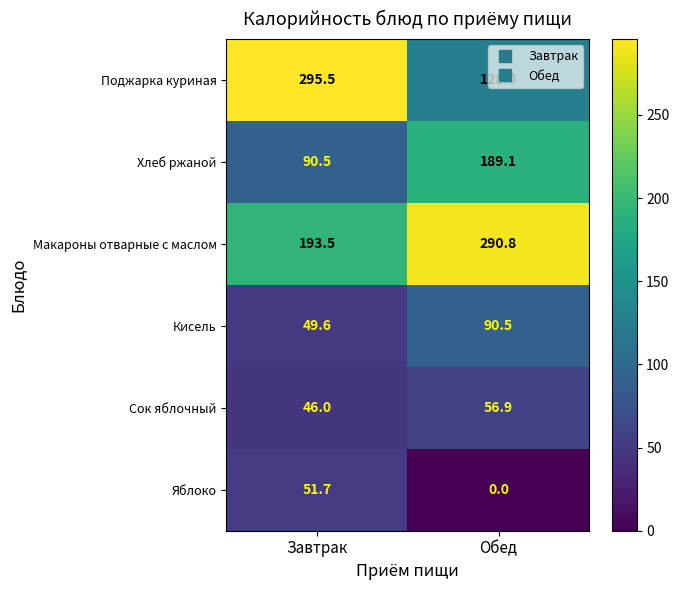

What is the sum of the Кисель values at Завтрак and Обед?

140.1